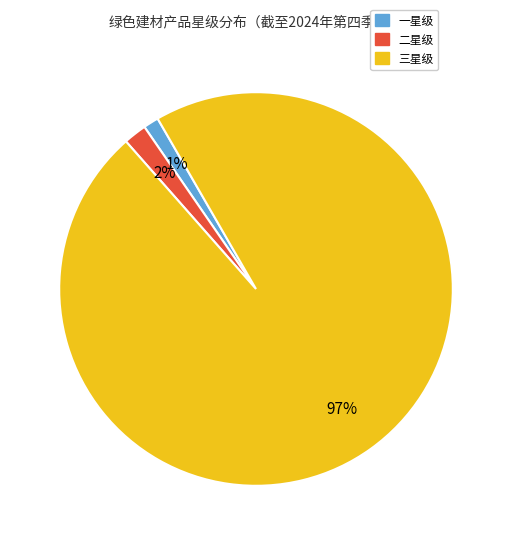

Count the number of slices in the pie.

3